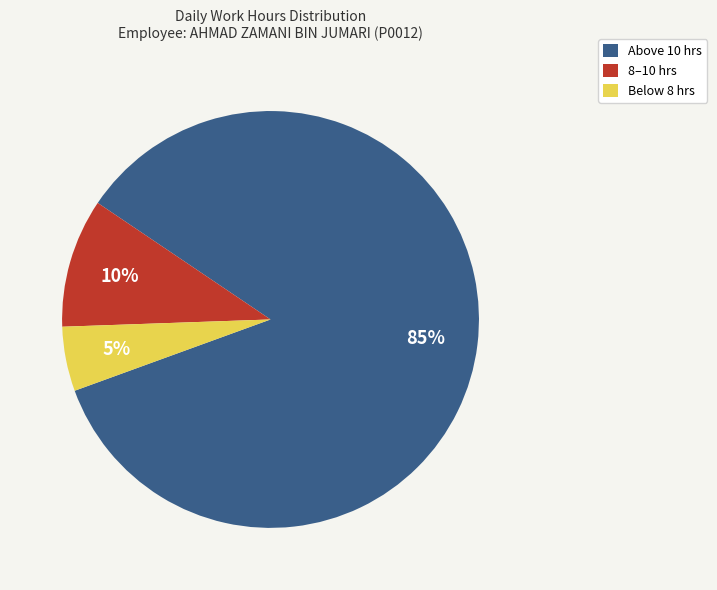

Combined, do Above 10 hrs and 8–10 hrs account for over 50%?

Yes